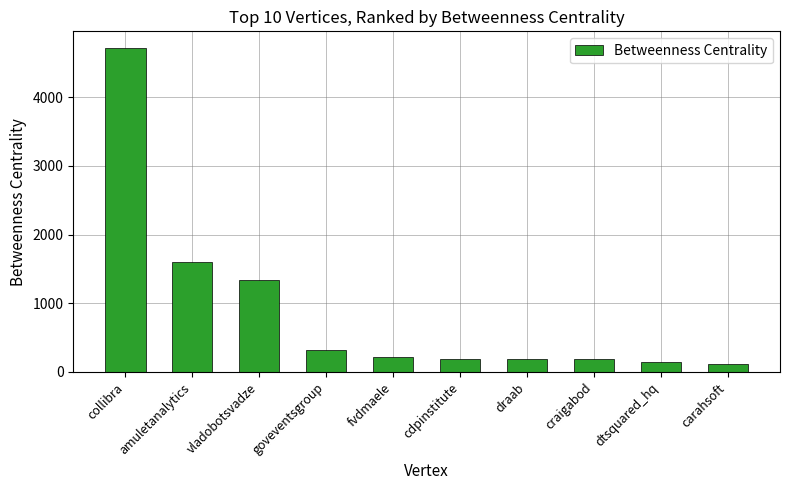

Is it true that the value at fvdmaele is 223.0?

True